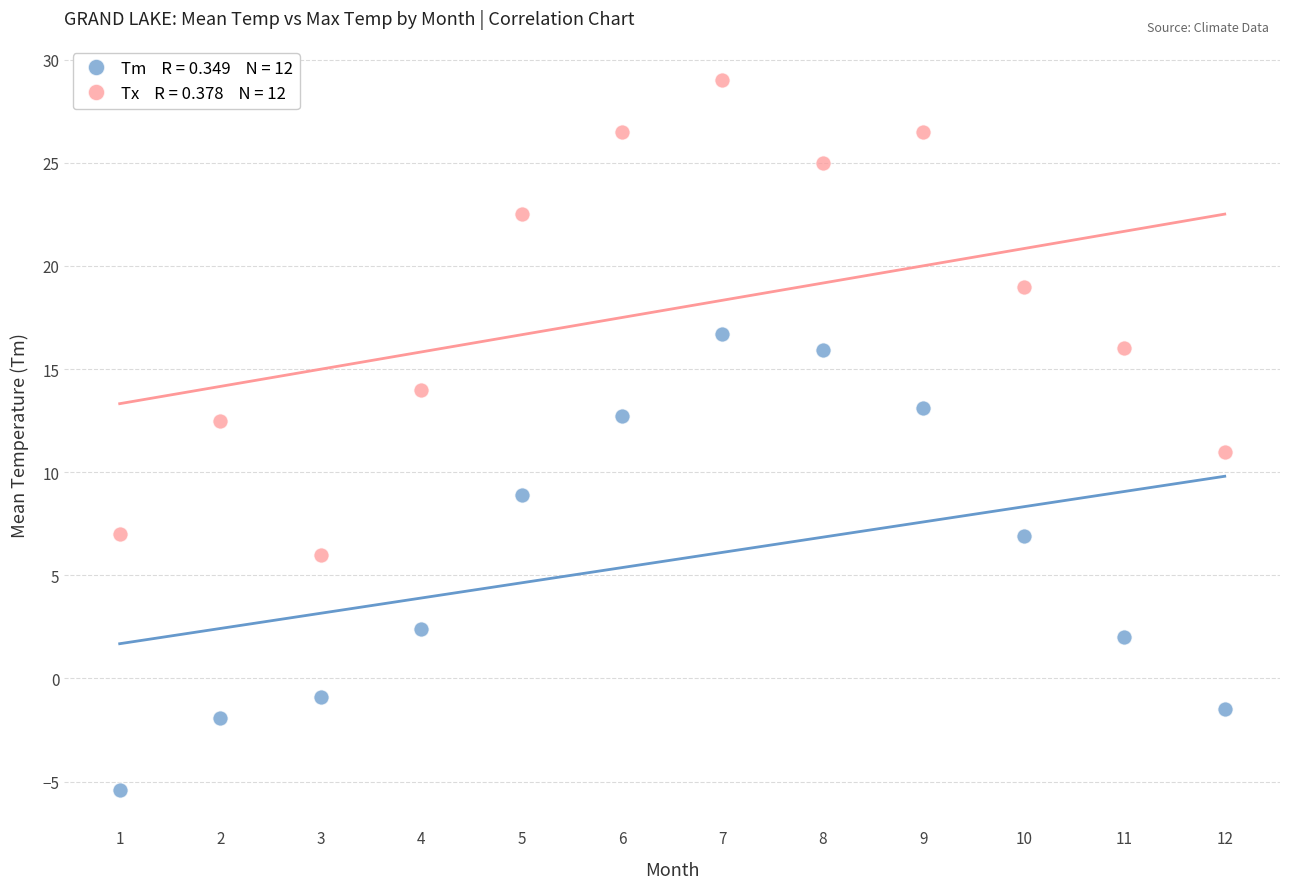

Across all data points, what is the range of Y values (max minus min)?

34.4